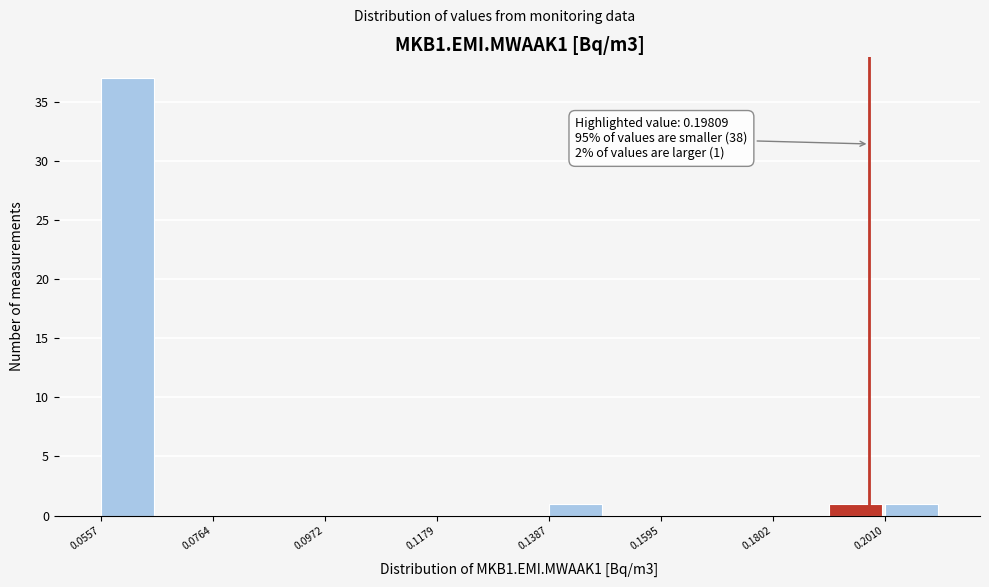

Around what value on the x-axis is the tallest bar? Give the approximate position of its centre, as read against the axis.

0.060